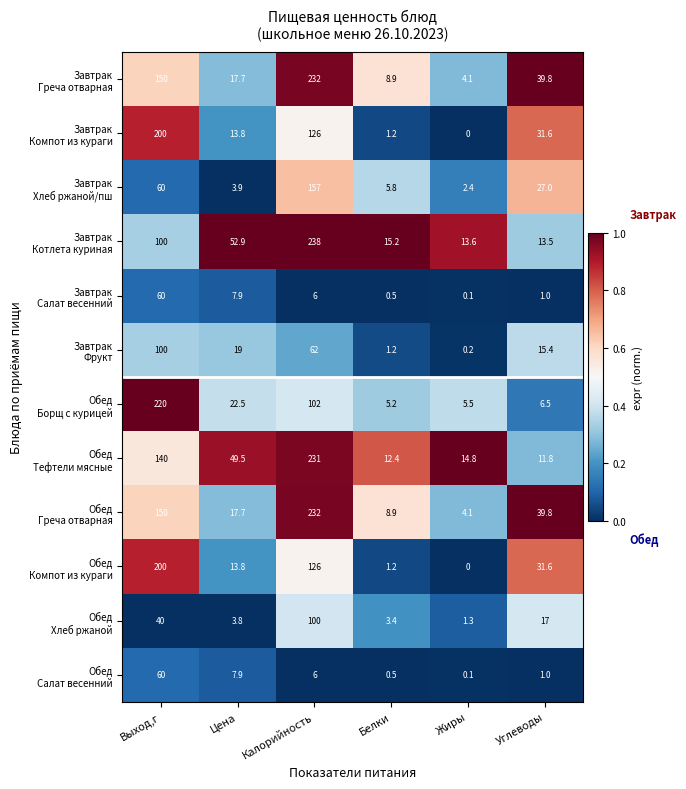

What is the total value across all series at Цена?

230.4